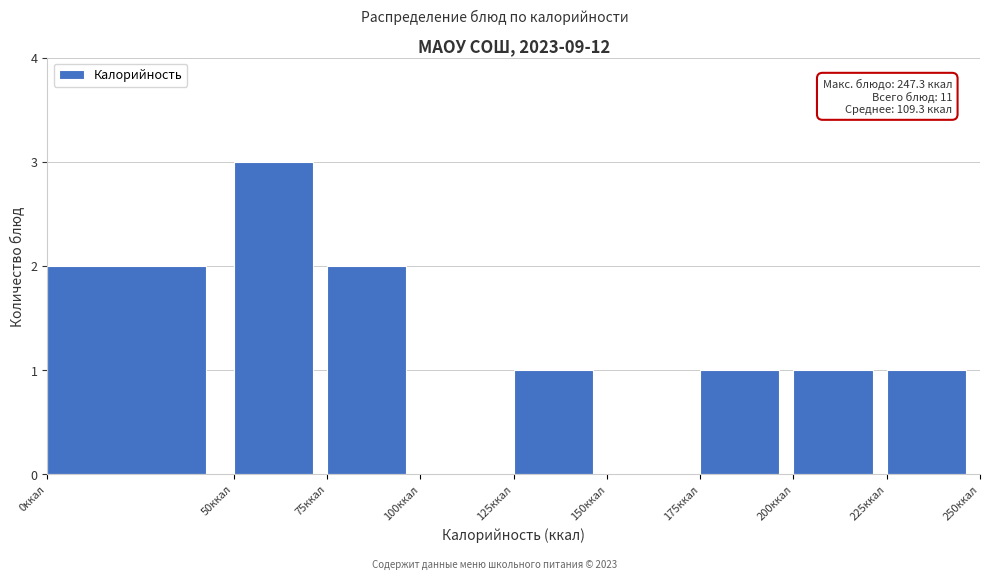

Over which range of the x-axis is the bar tallest?

50 to 75